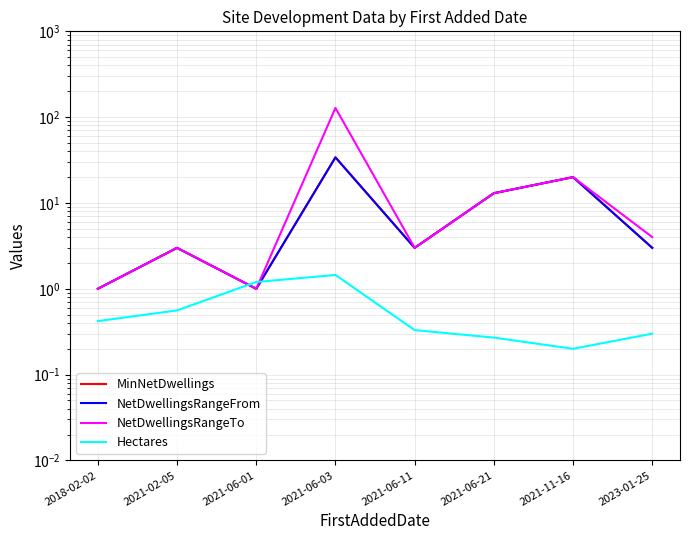

How many lines are shown in the chart?

4